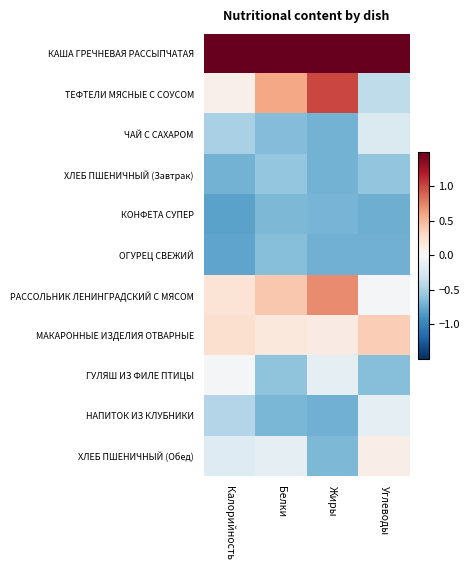

Between Жиры and Белки, which is larger?

Белки